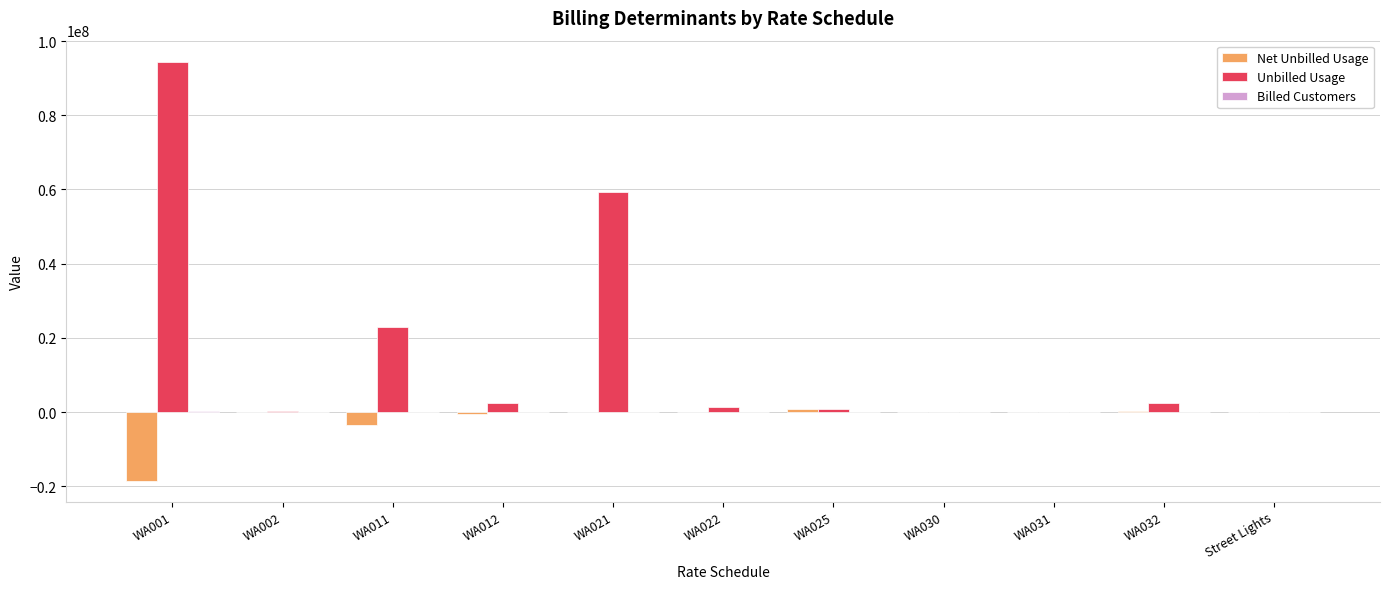

Which series has the largest total across all categories?

Unbilled Usage